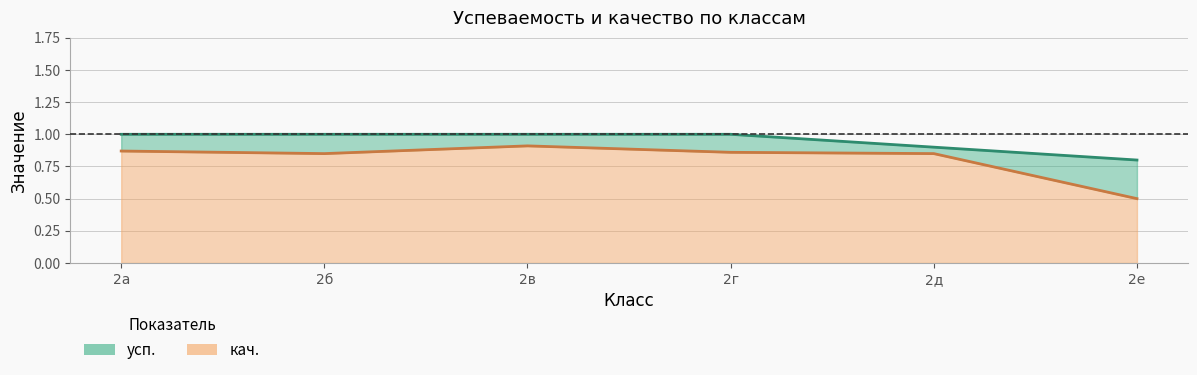

True or false: кач. and усп. cross at least once.

False